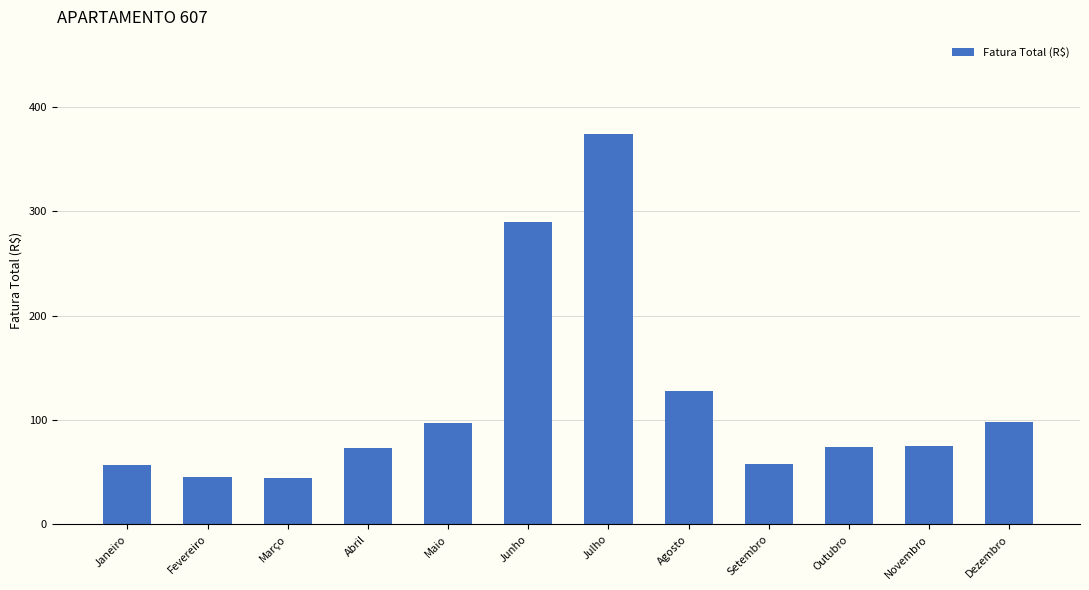

Which label corresponds to the largest value in the chart?

Julho